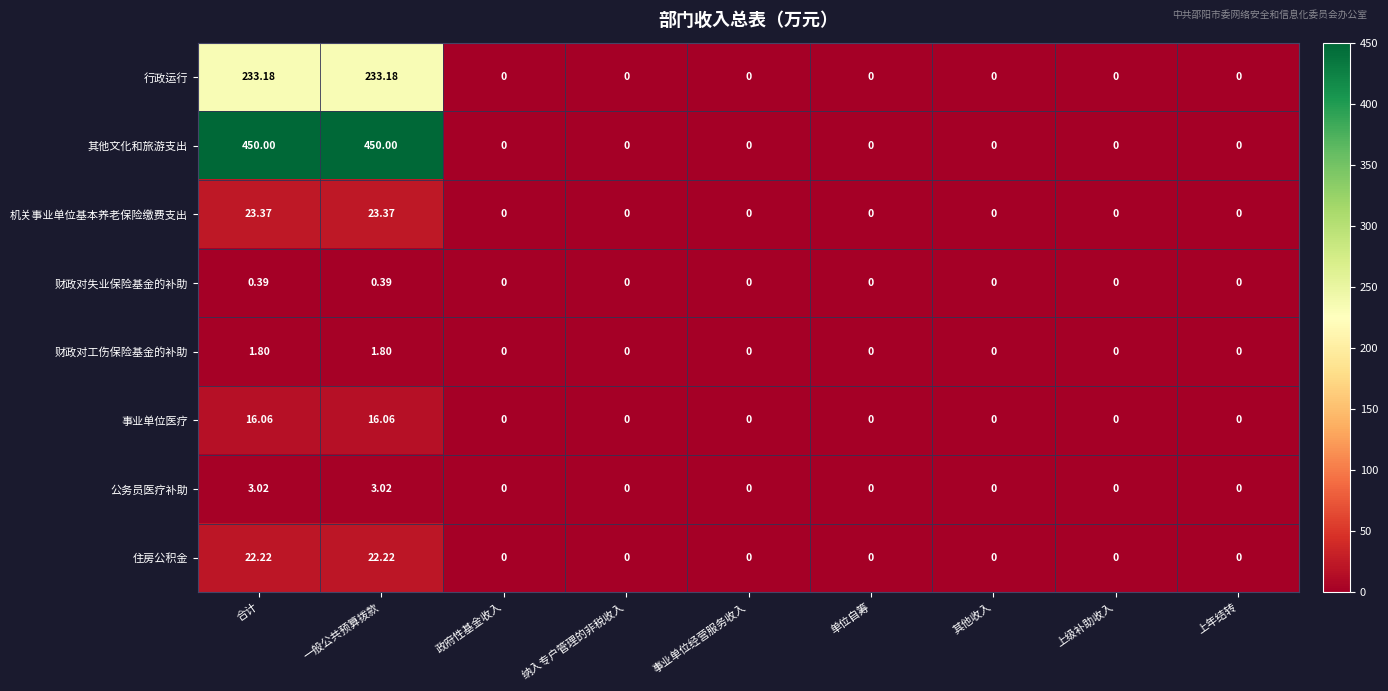

Which series has the largest total across all categories?

其他文化和旅游支出